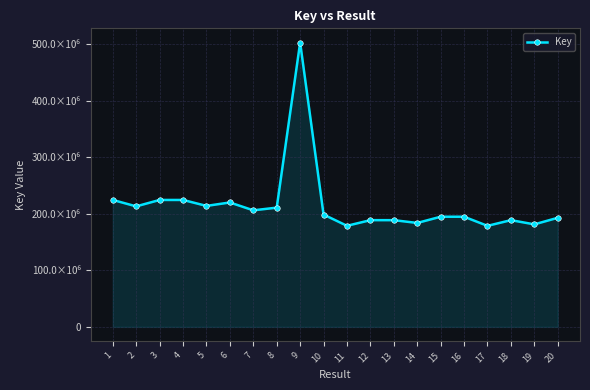

At which category does the data reach its first local peak?

3